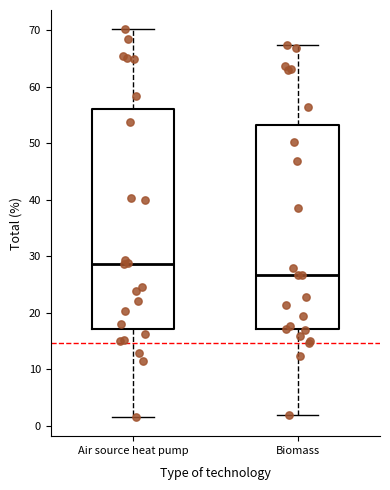

Reading left to right, read every box against the y-axis: the position of its median line, the range the box covers, and the ends of its whiskers. The values are not printed on the chart, so give them approximately, as read against the axis.

Air source heat pump: median 29, box 17 to 56, whiskers 2 to 70
Biomass: median 27, box 17 to 53, whiskers 2 to 67